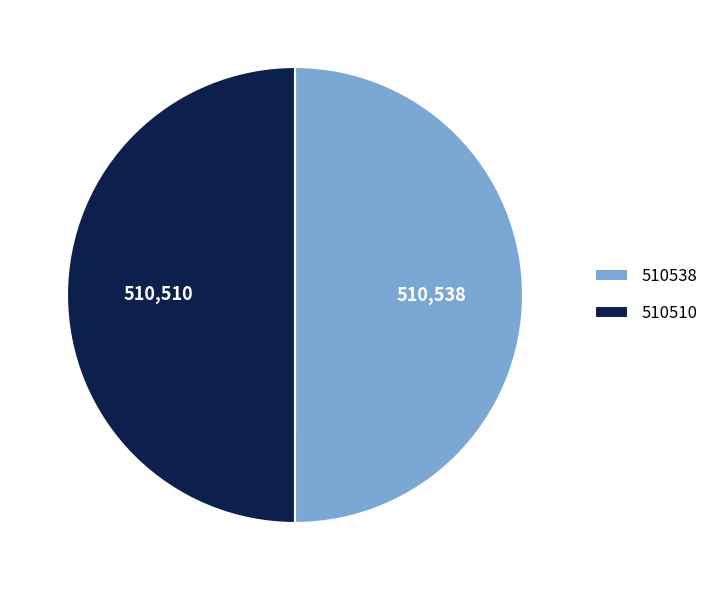

Is it true that 510538 is 36% of the pie?

False